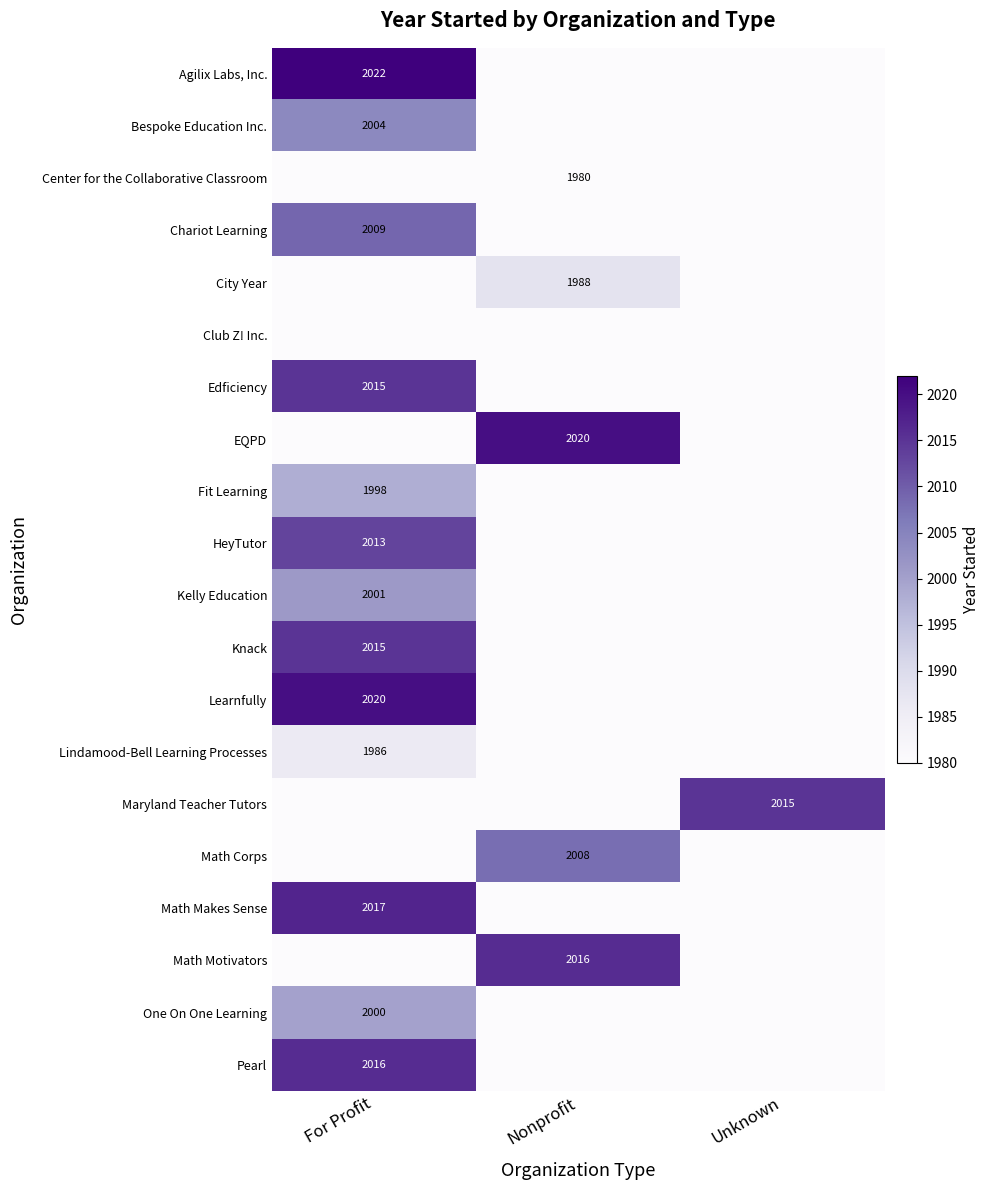

The Math Corps series shows 1394 at Nonprofit. True or false?

False